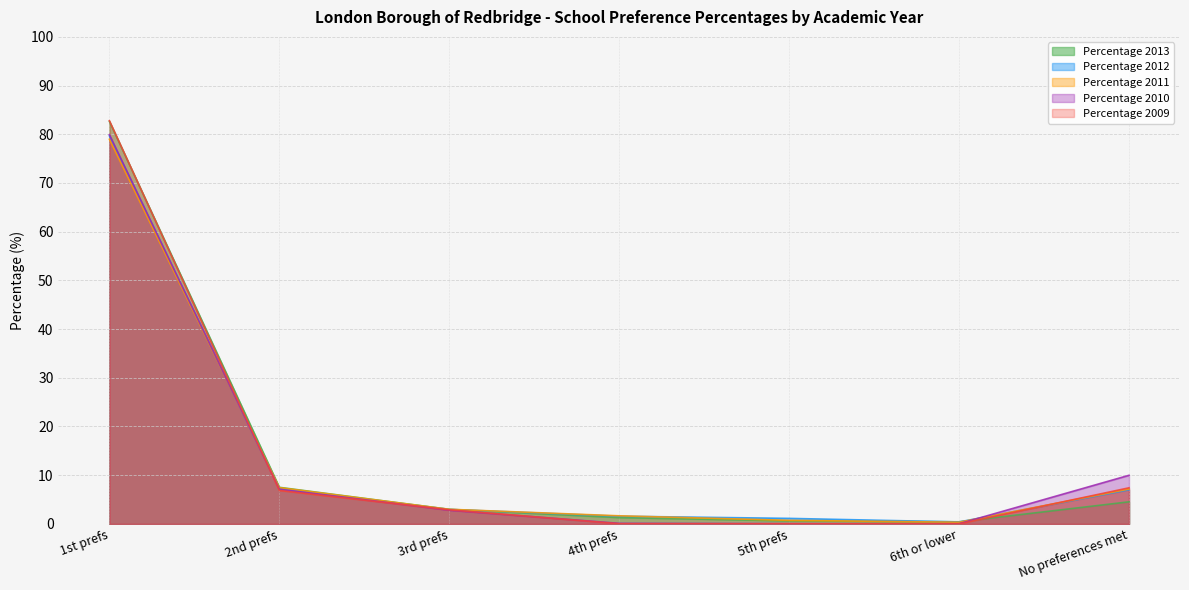

How many data points in Percentage 2009 are less than 2?

3